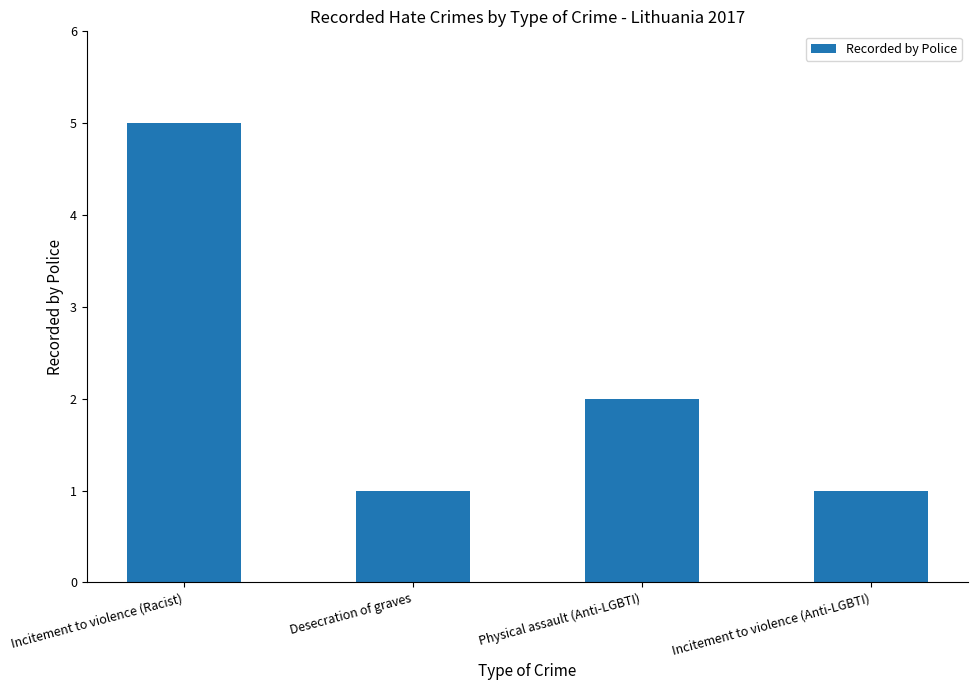

Approximately how many times larger is the value at Physical assault (Anti-LGBTI) compared to Incitement to violence (Racist)?

0.4